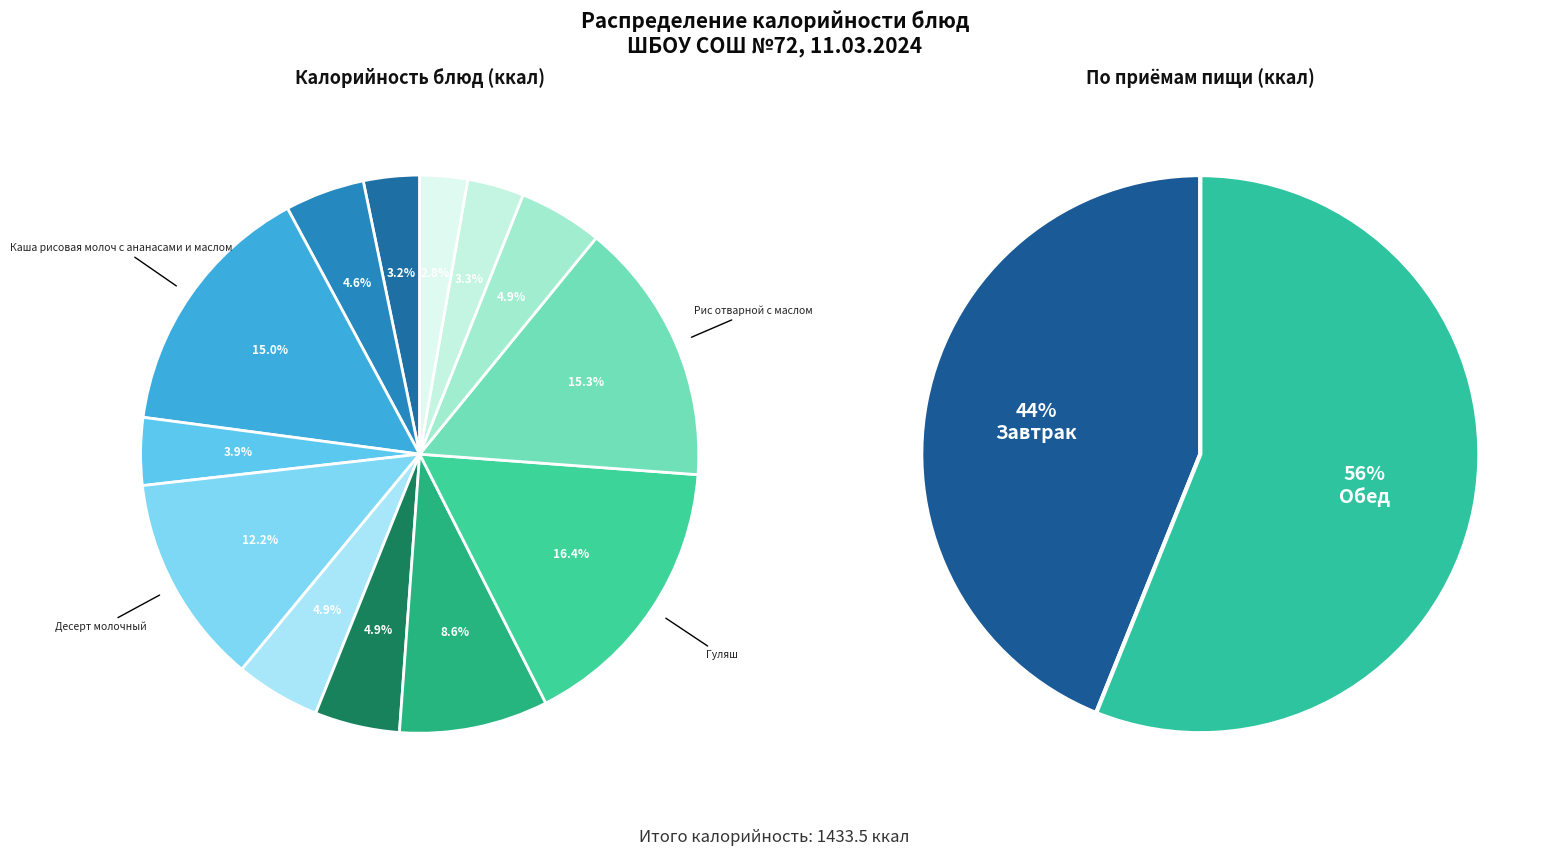

How much of the chart is everything except Хлеб пшеничный (обед)?

96.7%